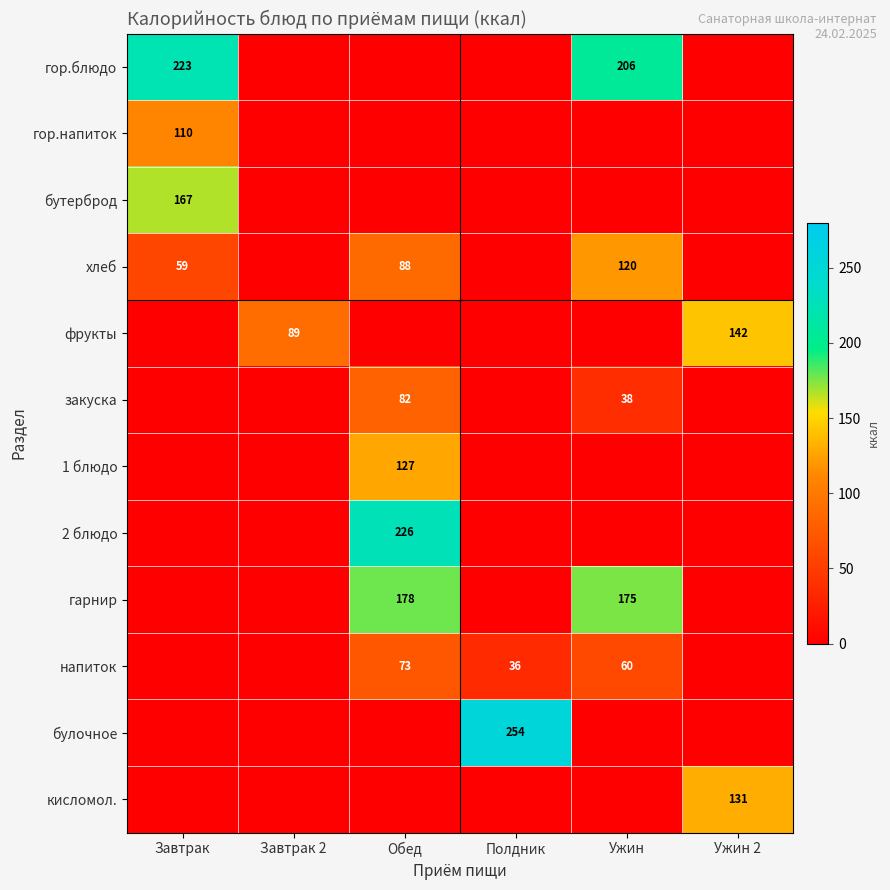

Which label corresponds to the smallest value in the chart?

Завтрак 2